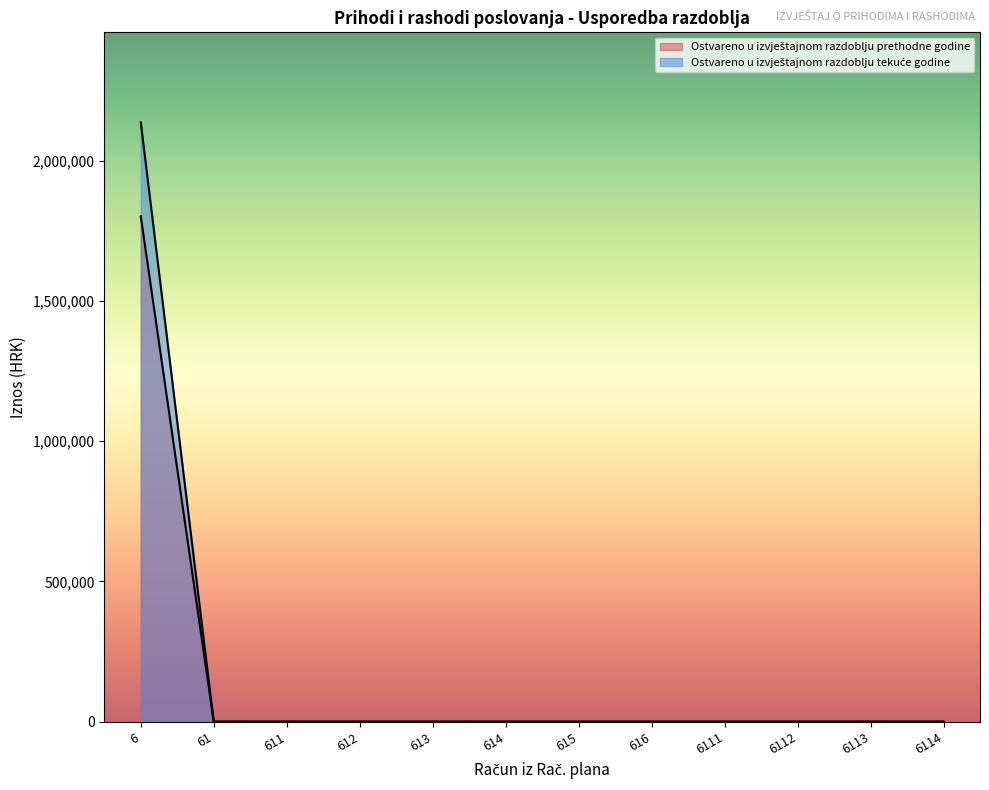

What are all the series names shown in the legend?

Ostvareno u izvještajnom razdoblju prethodne godine, Ostvareno u izvještajnom razdoblju tekuće godine